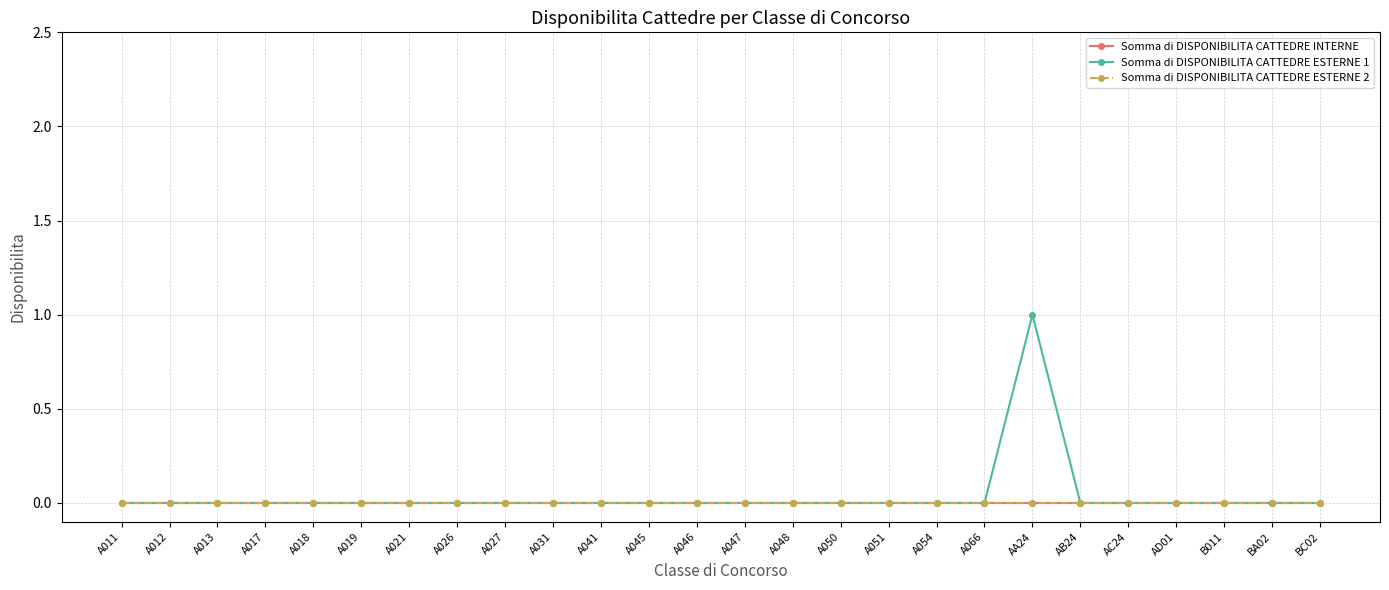

Does the chart have visible grid lines?

Yes